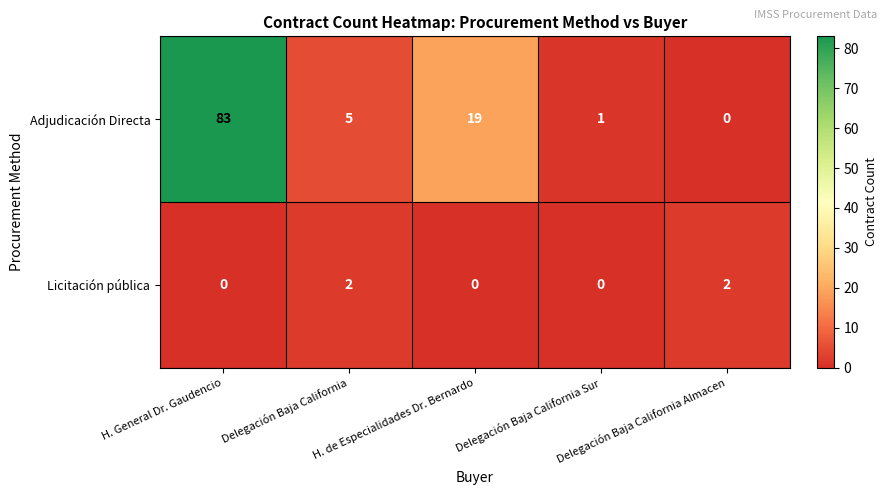

Which series has the widest spread of values?

Adjudicación Directa